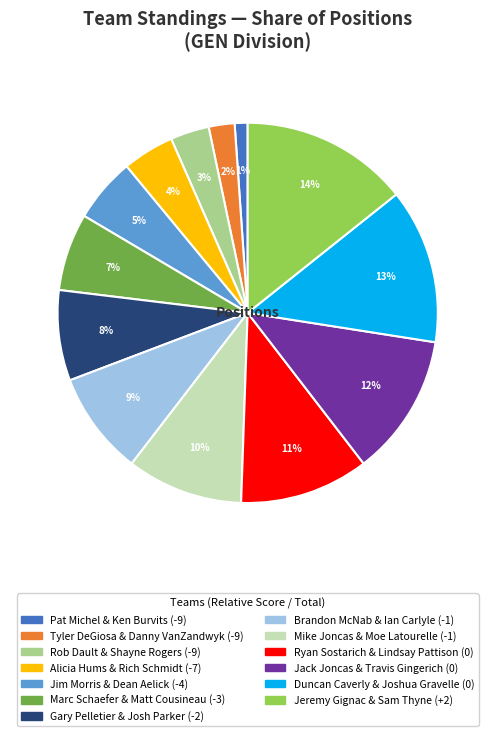

How many slices are in this pie chart?

13